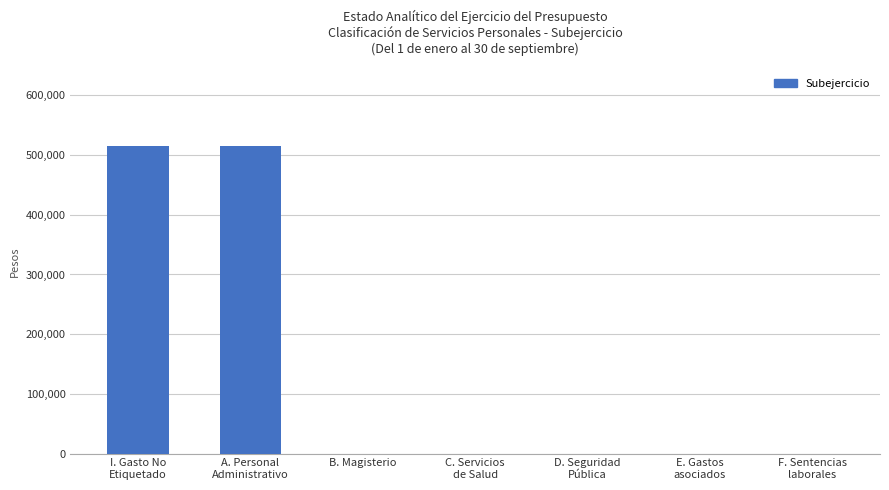

Count the number of data series in this chart.

1